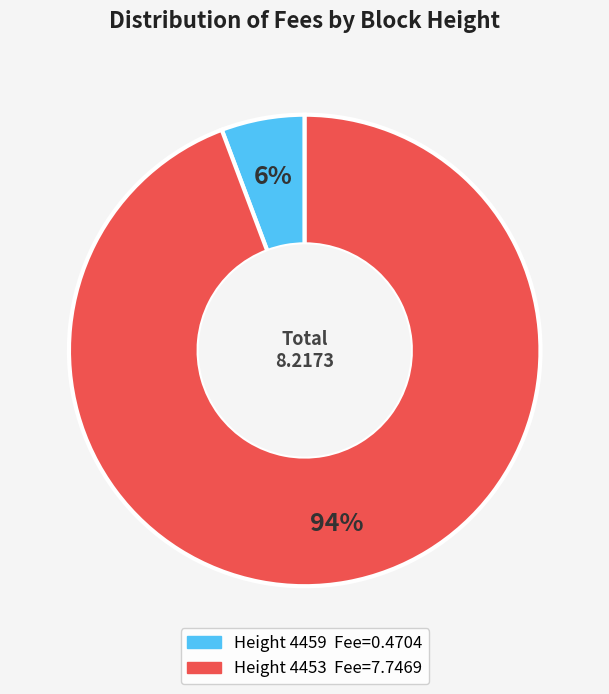

How many slices are in this pie chart?

2